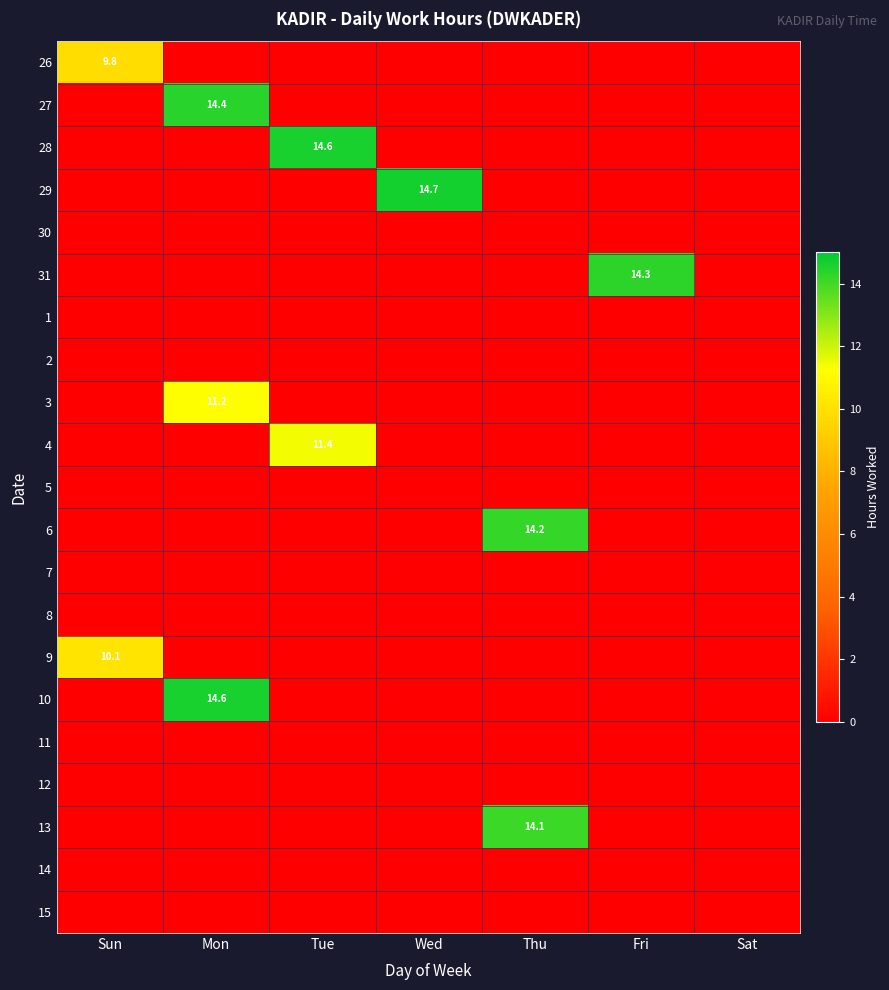

At which category is the sum across all series the highest?

Mon